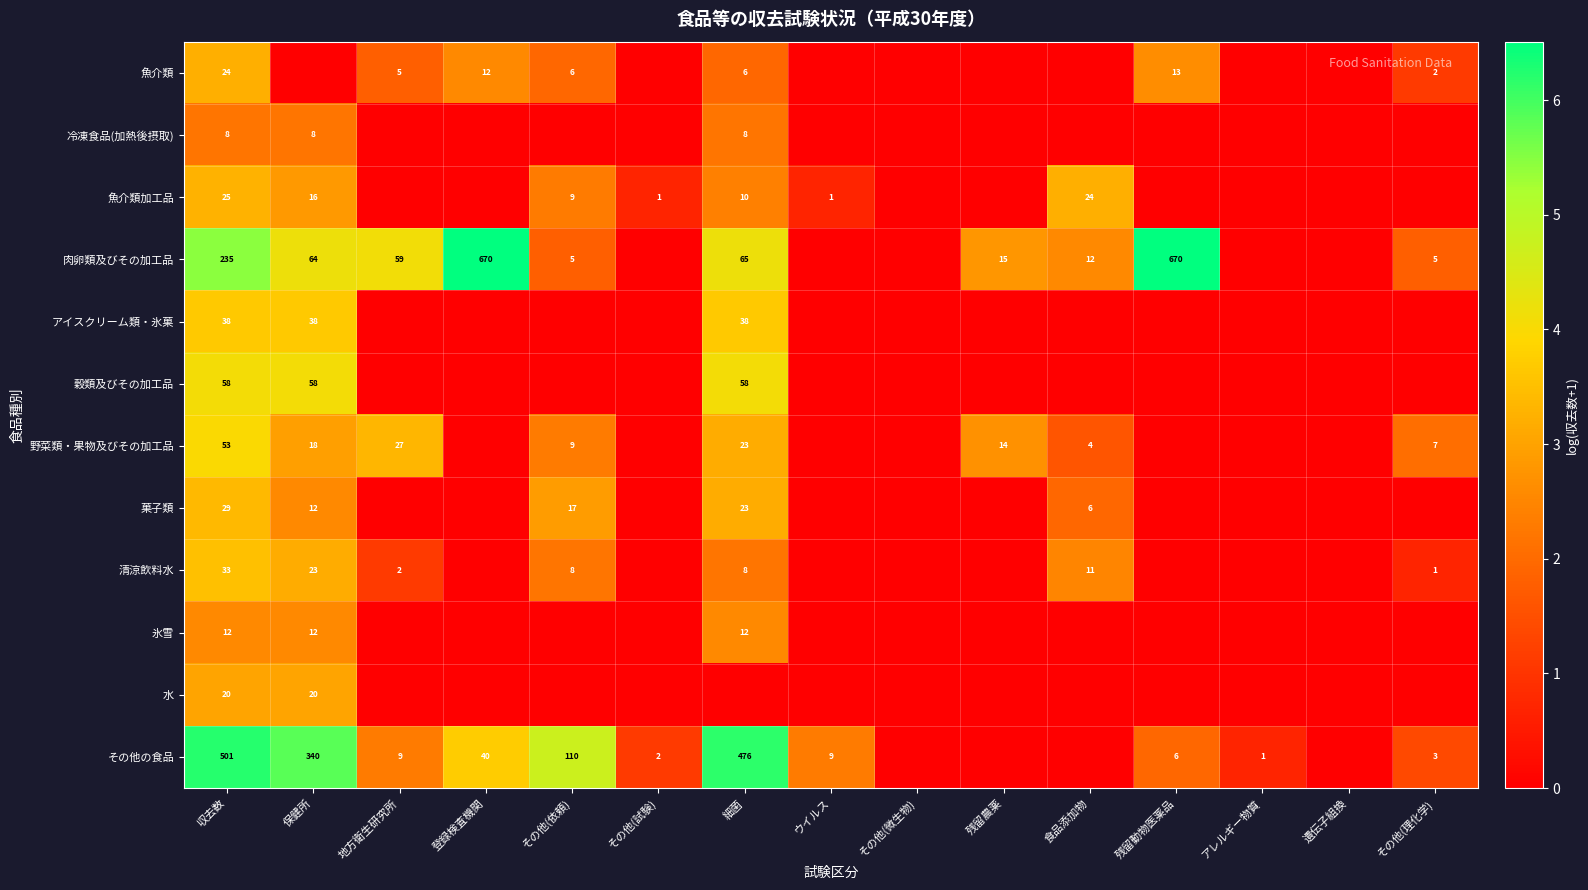

Between 細菌 and 登録検査機関, which is larger?

登録検査機関